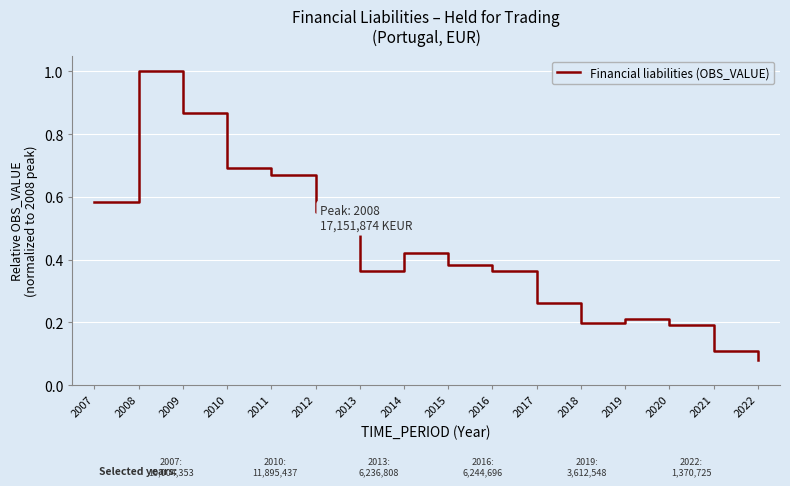

Is it true that the value at 2017 is 0.1?

False